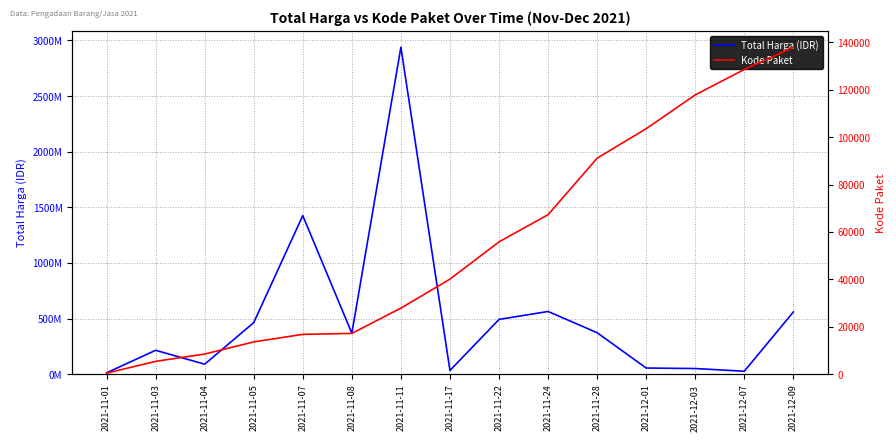

Is it true that Kode Paket equals 23228 at 2021-12-01?

False